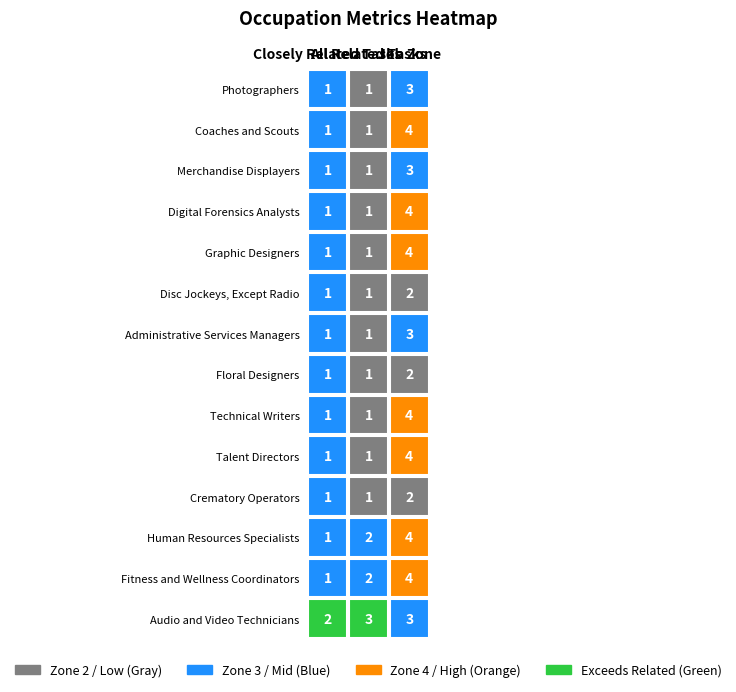

How many categories are shown in the chart?

3